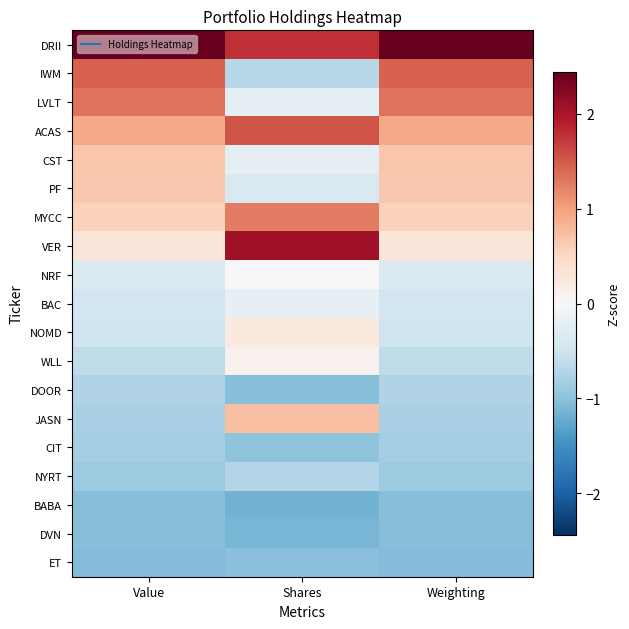

Reading left to right, list all the values displayed in this chart.

DRII: Value=2.4	Shares=1.8	Weighting=2.4
IWM: Value=1.4	Shares=-0.7	Weighting=1.4
LVLT: Value=1.3	Shares=-0.2	Weighting=1.3
ACAS: Value=0.9	Shares=1.5	Weighting=0.9
CST: Value=0.7	Shares=-0.2	Weighting=0.7
PF: Value=0.7	Shares=-0.4	Weighting=0.7
MYCC: Value=0.6	Shares=1.2	Weighting=0.6
VER: Value=0.3	Shares=2.1	Weighting=0.3
NRF: Value=-0.4	Shares=0.0	Weighting=-0.4
BAC: Value=-0.5	Shares=-0.2	Weighting=-0.5
NOMD: Value=-0.5	Shares=0.2	Weighting=-0.5
WLL: Value=-0.6	Shares=0.1	Weighting=-0.6
DOOR: Value=-0.7	Shares=-1.1	Weighting=-0.7
JASN: Value=-0.8	Shares=0.7	Weighting=-0.8
CIT: Value=-0.8	Shares=-1.0	Weighting=-0.8
NYRT: Value=-0.9	Shares=-0.7	Weighting=-0.9
BABA: Value=-1.0	Shares=-1.1	Weighting=-1.0
DVN: Value=-1.0	Shares=-1.1	Weighting=-1.0
ET: Value=-1.1	Shares=-1.0	Weighting=-1.1